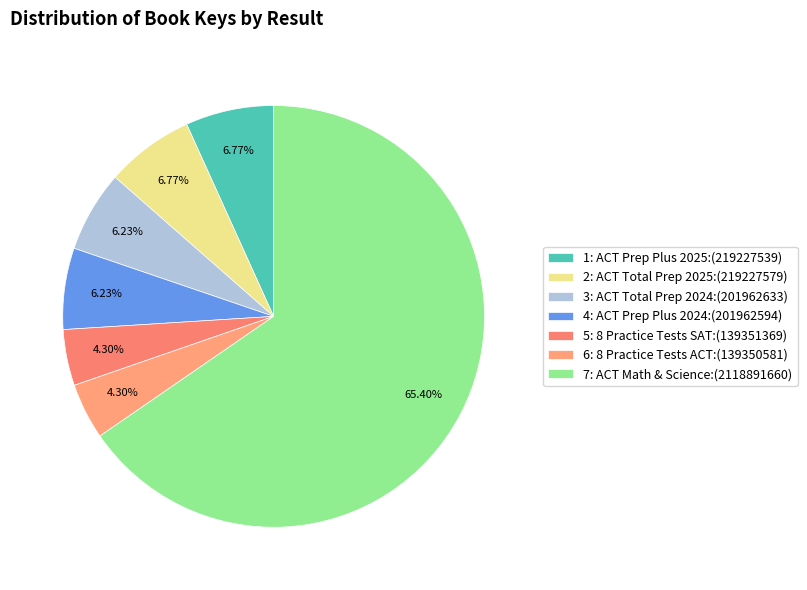

What percentage is the 1: ACT Prep Plus 2025 slice, to the nearest percent?

7%